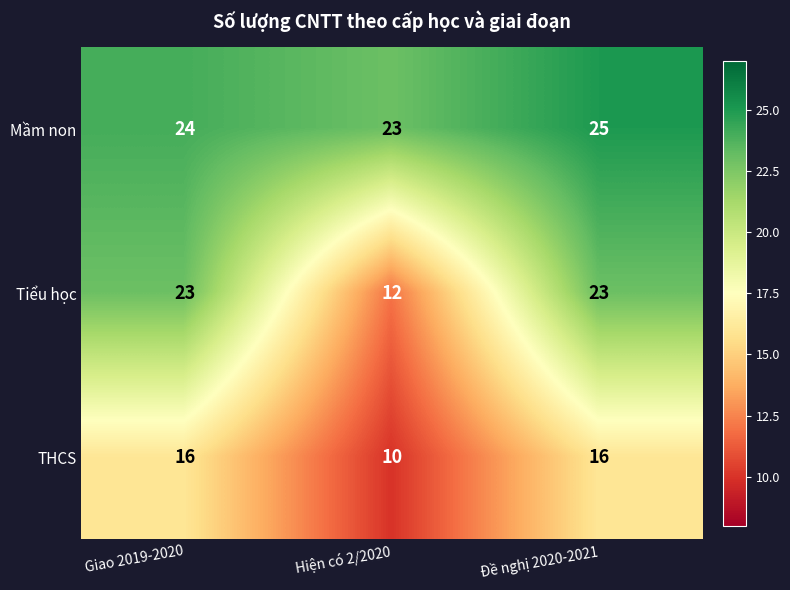

What is the total value across all series at Giao 2019-2020?

63